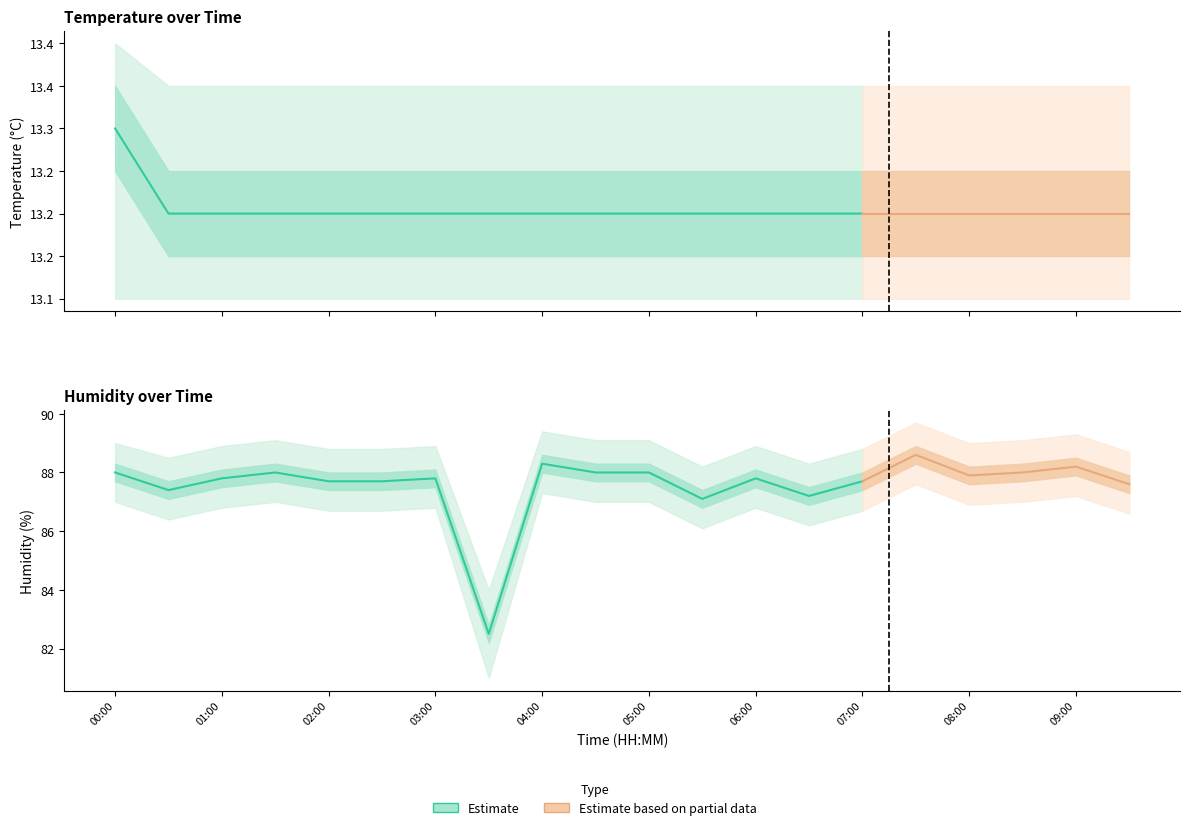

True or false: humidity_lower and humidity_upper cross at least once.

False